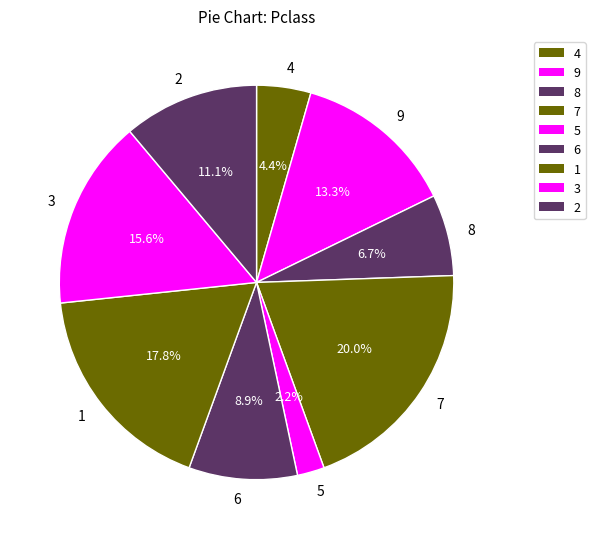

Which category has the smallest portion of the pie?

5